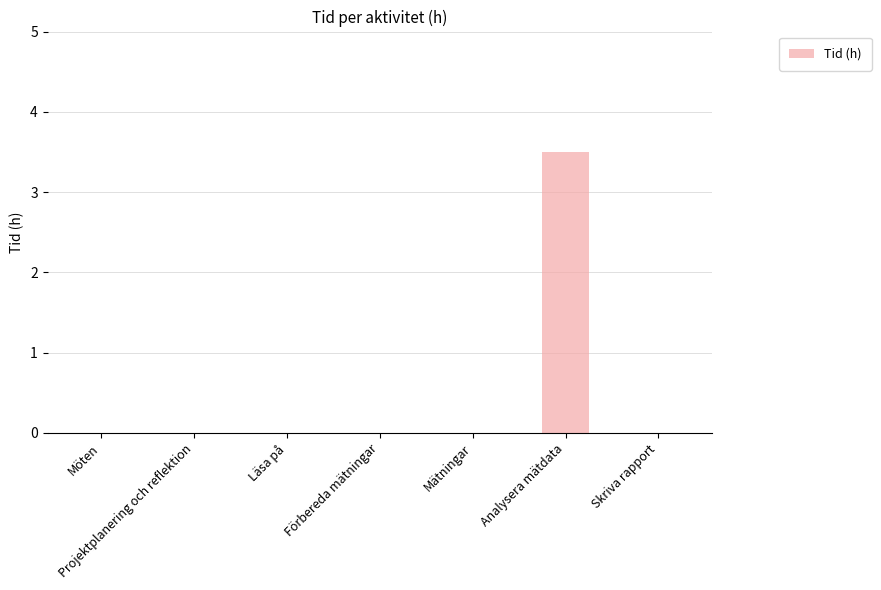

What is the change in value from Möten to Analysera mätdata?

+3.5